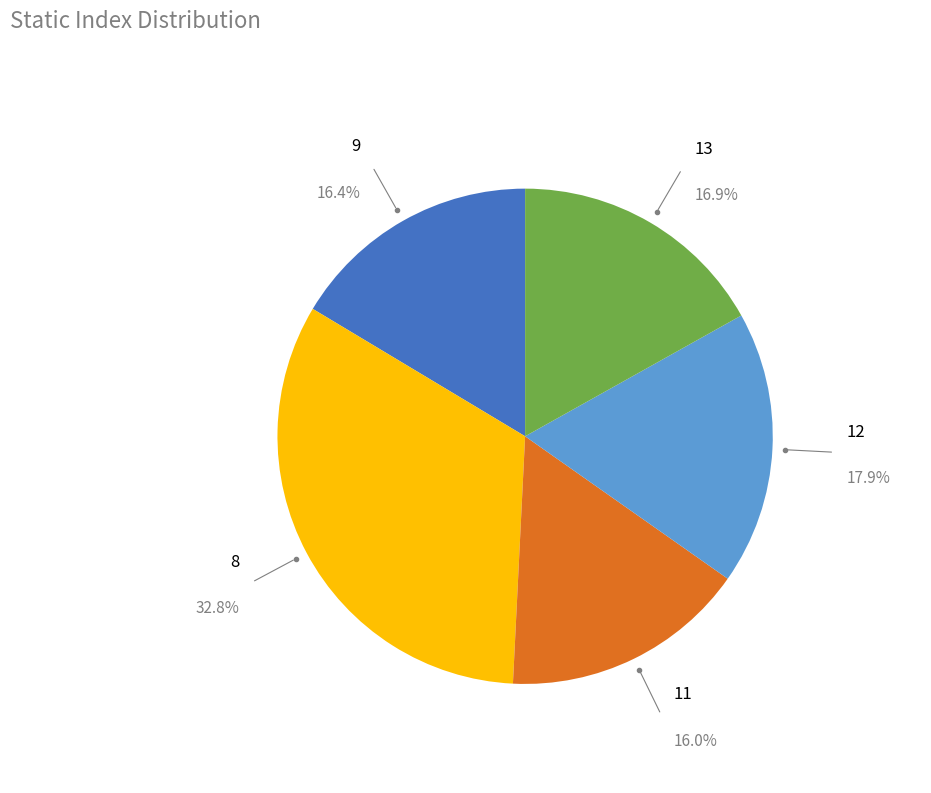

Does 8 represent more than half of the total?

No